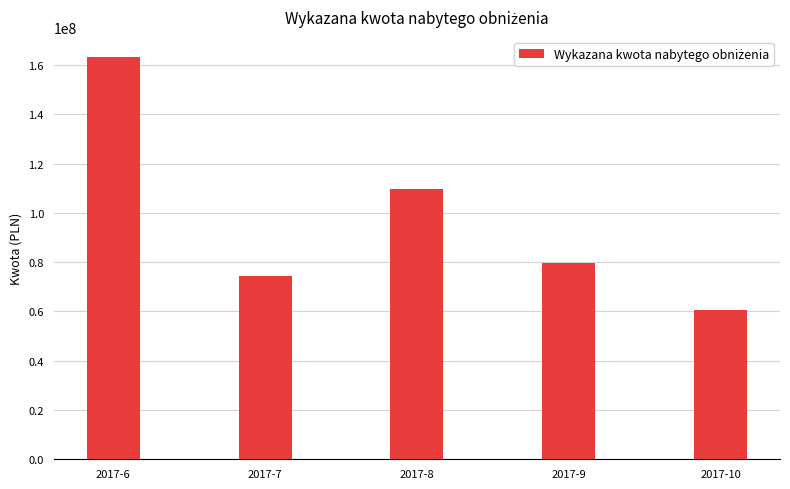

Rank the categories by value from lowest to highest.

2017-10, 2017-7, 2017-9, 2017-8, 2017-6